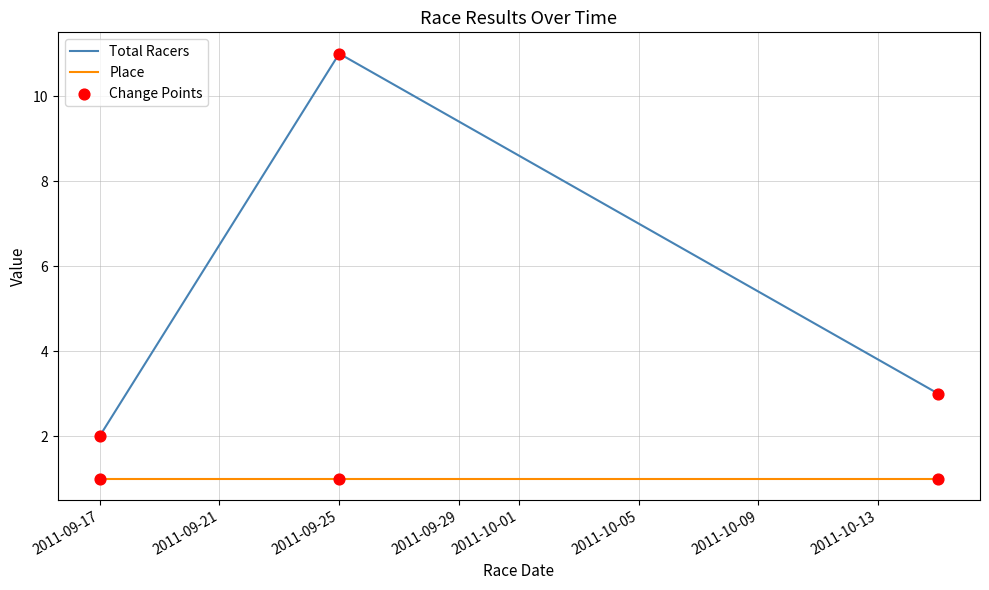

Which series has the largest total across all categories?

Total Racers